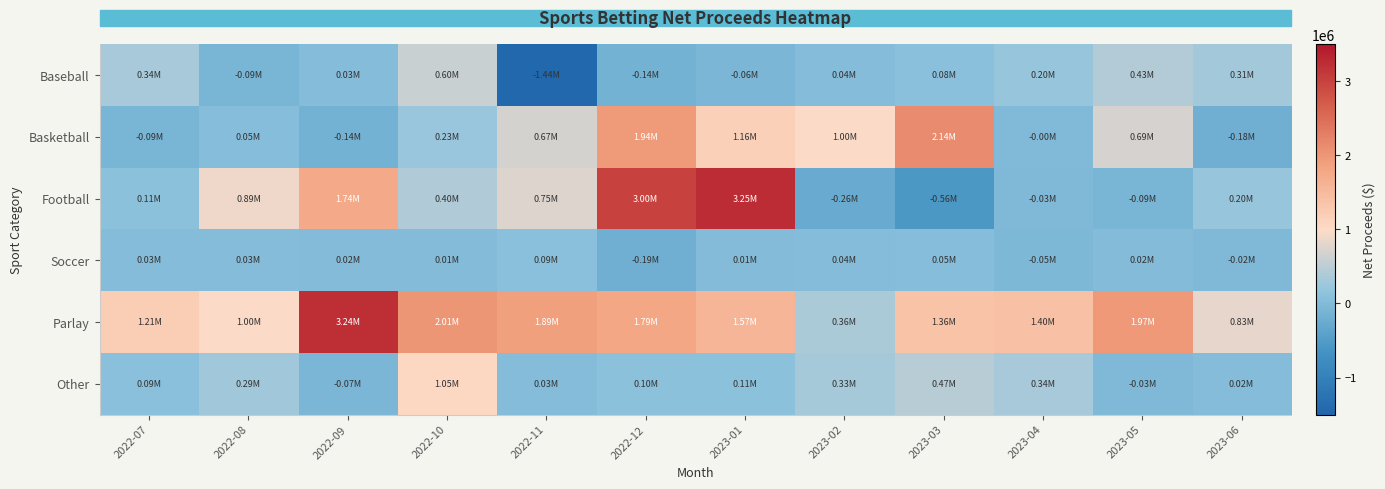

Which series has the largest total across all categories?

Parlay